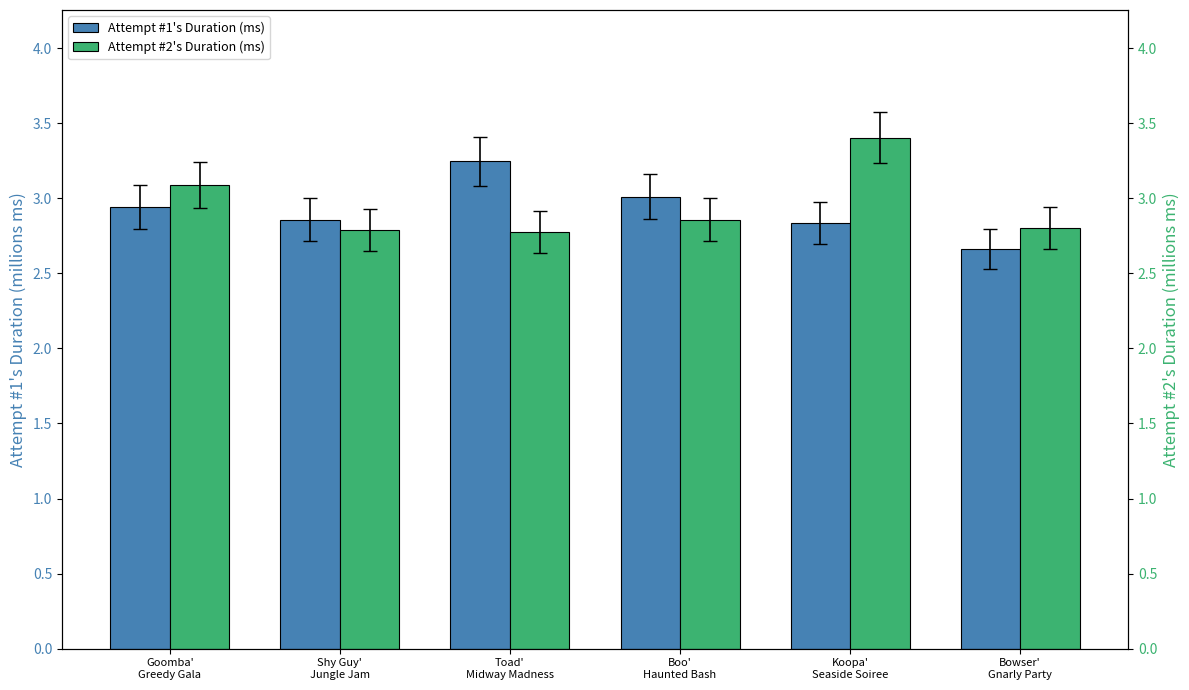

Is the value of Attempt #1's Duration (ms) at Bowser'
Gnarly Party greater than the value of Attempt #2's Duration (ms) at Boo'
Haunted Bash?

No